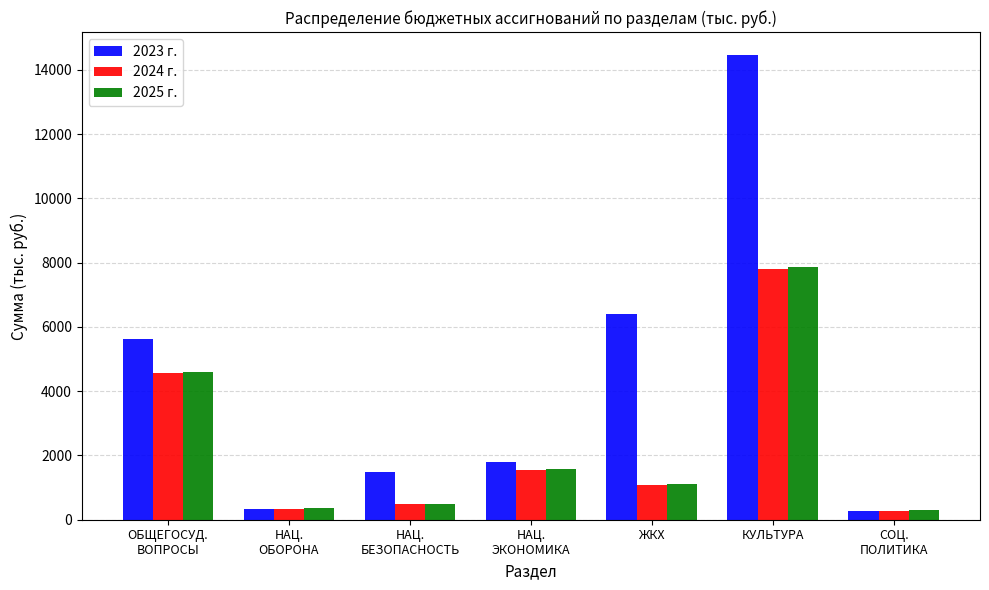

How many bars are there in total?

21